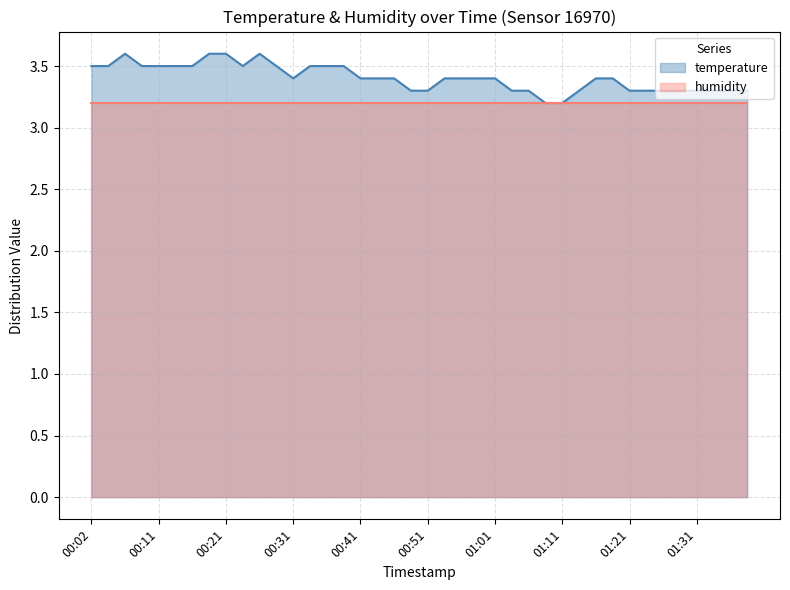

True or false: the data shows 5.3 at 01:39.

False